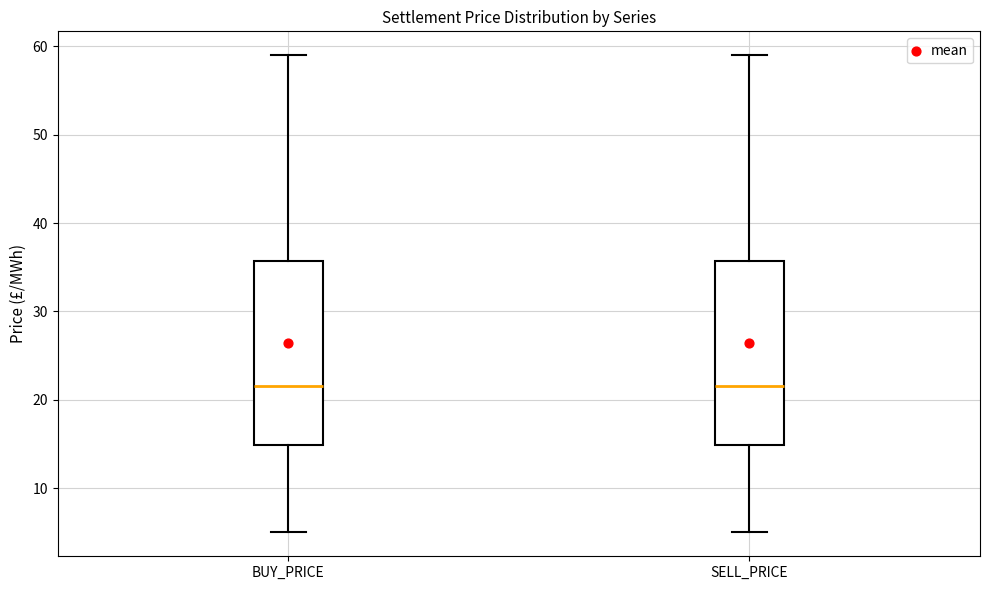

Reading left to right, read every box against the y-axis: the position of its median line, the range the box covers, and the ends of its whiskers. The values are not printed on the chart, so give them approximately, as read against the axis.

BUY_PRICE: median 22, box 15 to 36, whiskers 5 to 59
SELL_PRICE: median 22, box 15 to 36, whiskers 5 to 59